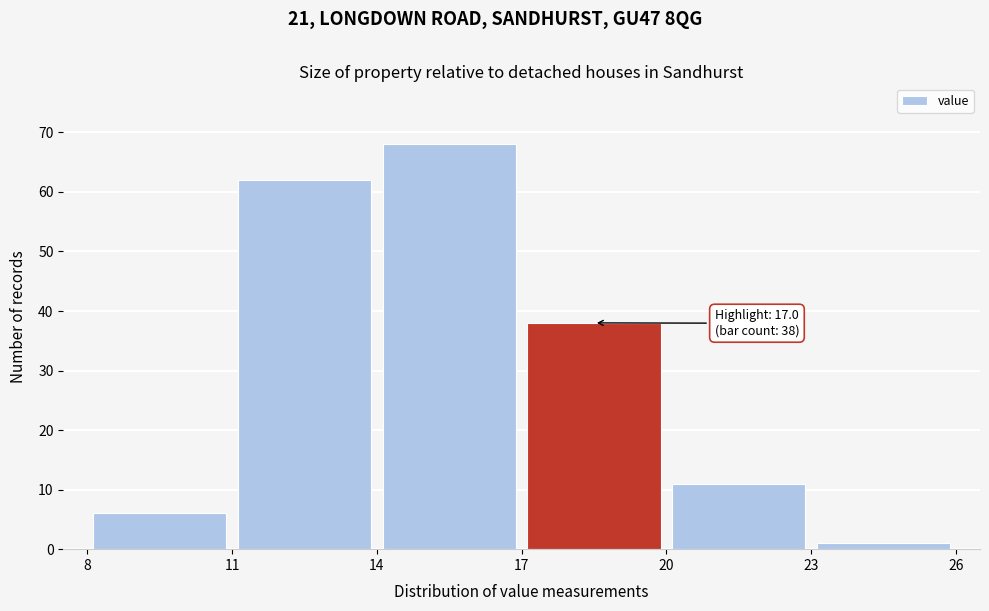

Over which range of the x-axis is the bar tallest?

14 to 17